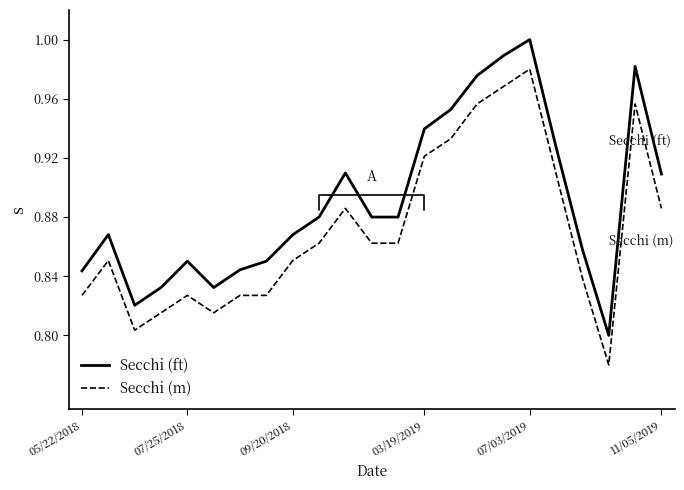

How many categories are shown in the chart?

23